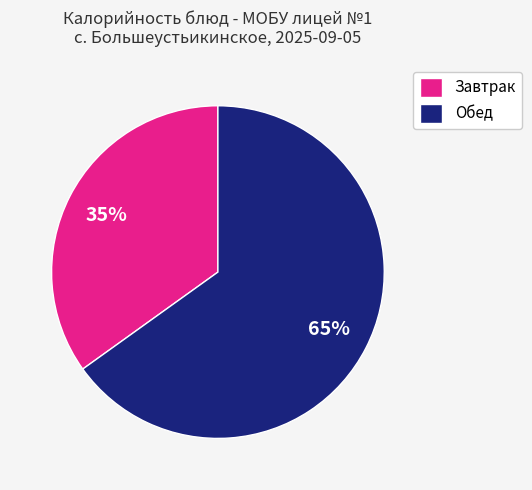

The Обед slice represents 65% of the pie. True or false?

True